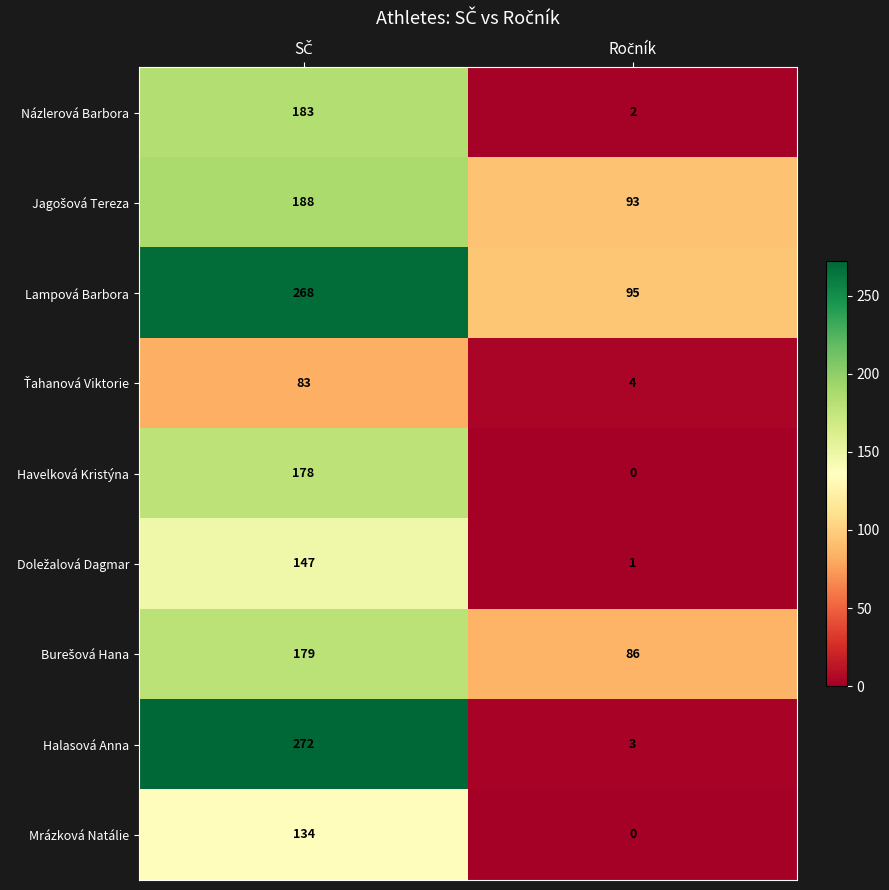

Which series has the widest spread of values?

Halasová Anna